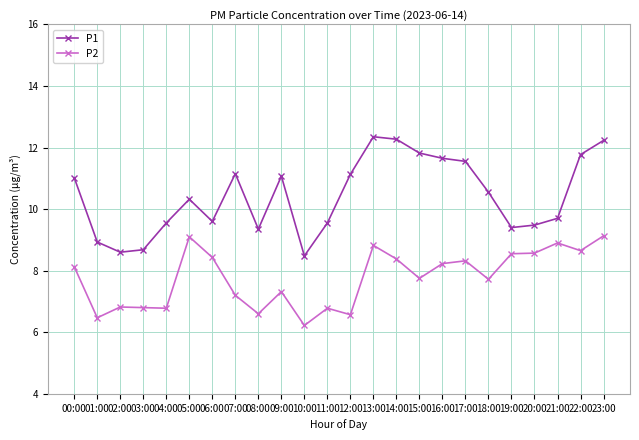

Rank the series by their maximum value, from lowest to highest.

P2, P1